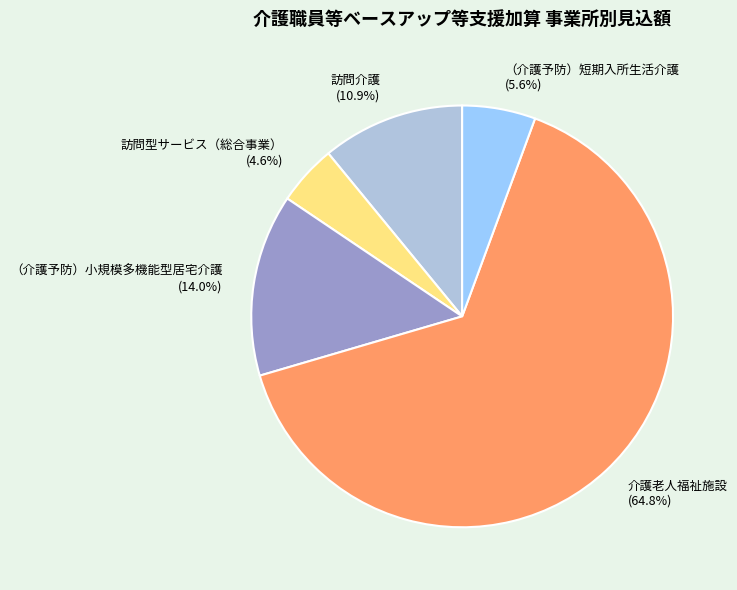

What is the ratio of the value at （介護予防）短期入所生活介護 to the value at 訪問介護?

0.5